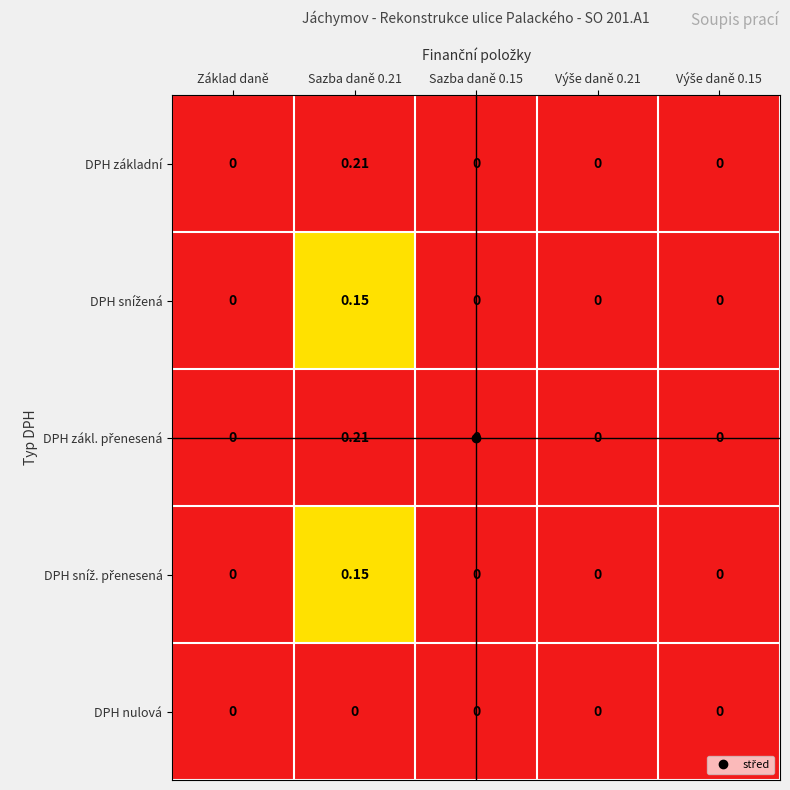

Count the number of data series in this chart.

5